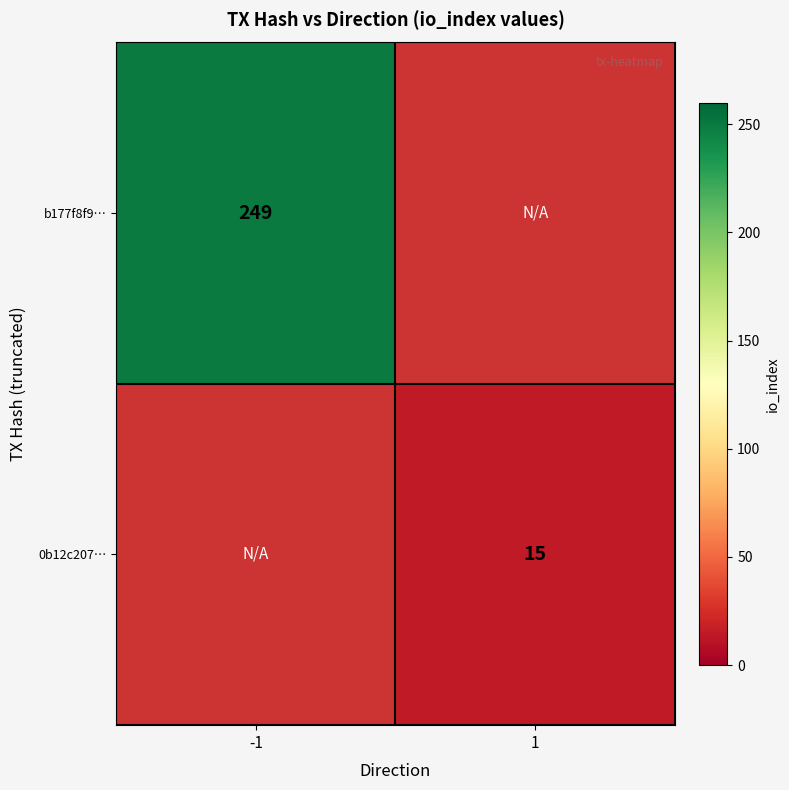

Which has a higher value, 1 or -1?

-1